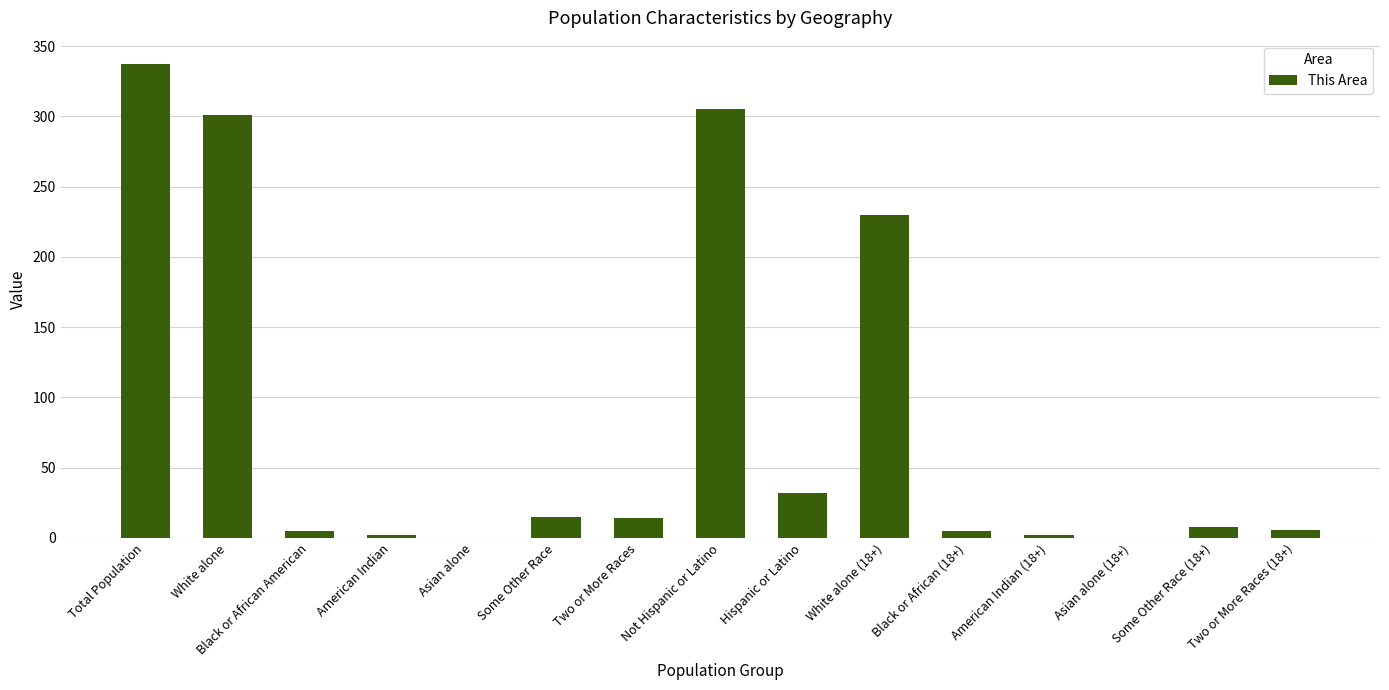

At which label does the data first exceed 8?

Total Population